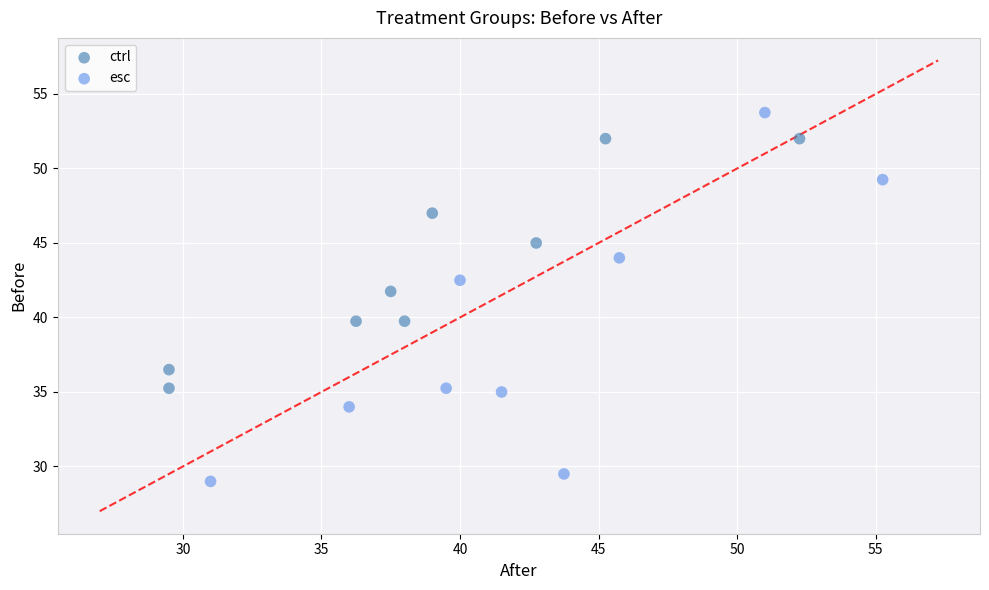

Which series contains the highest Y value?

esc